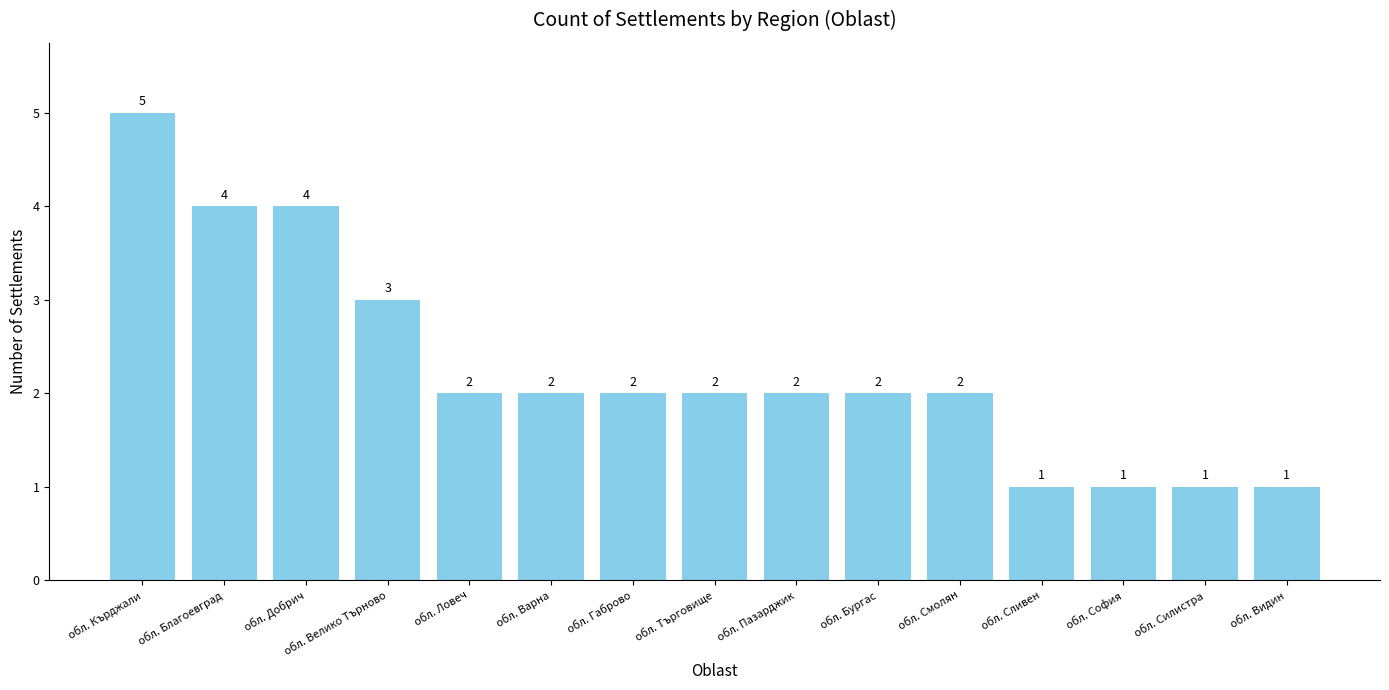

At which category does the chart reach its peak across all series?

обл. Кърджали